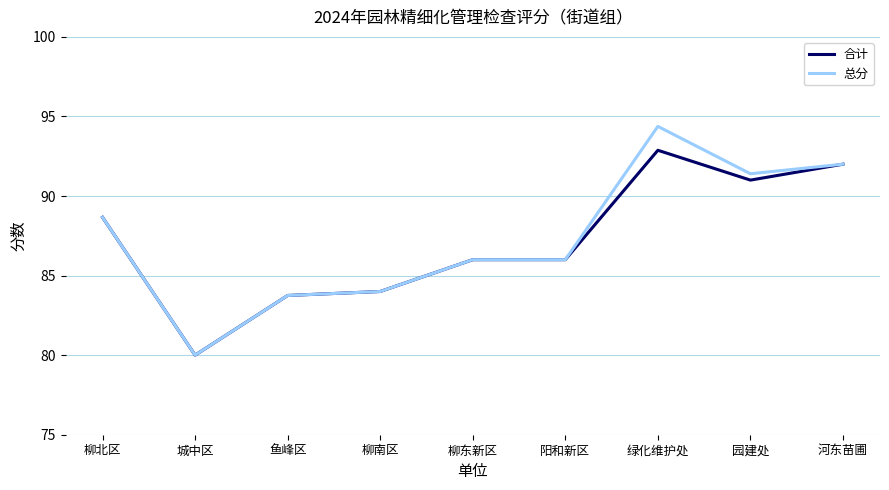

What is the sum of all 总分 values?

786.2